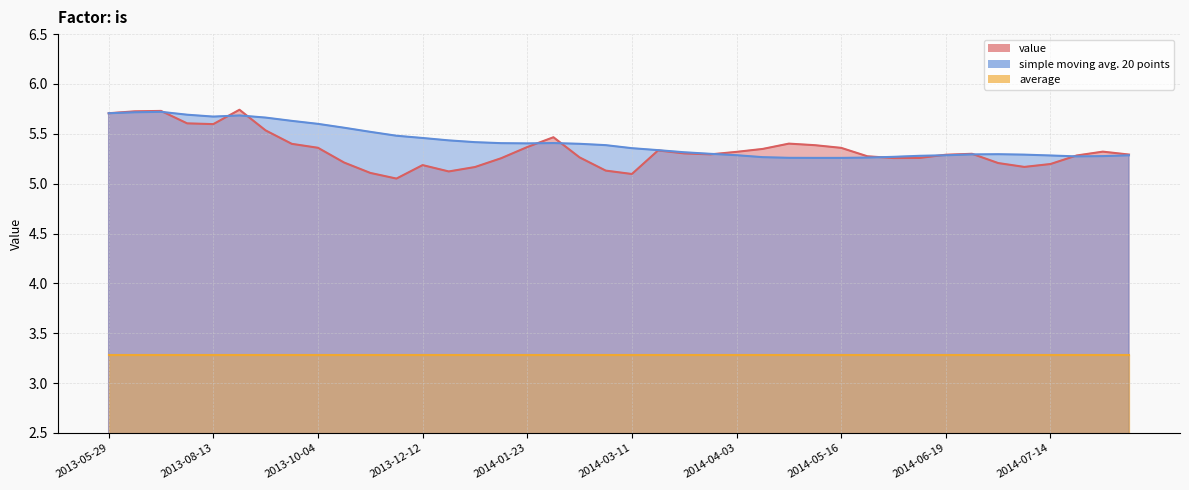

How many intersections are there between value and simple moving avg. 20 points?

10